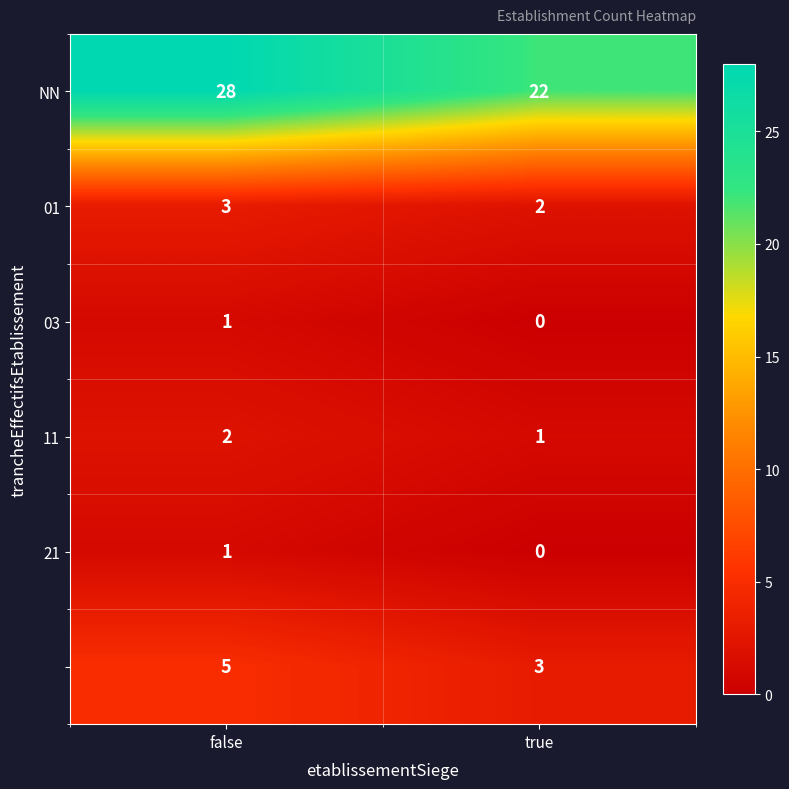

What is the greatest value displayed?

28